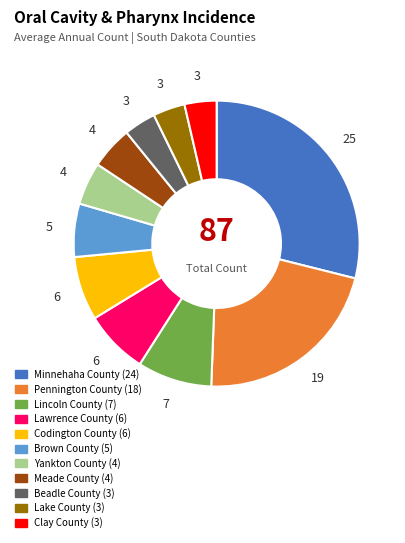

Is there a majority slice in this chart?

No